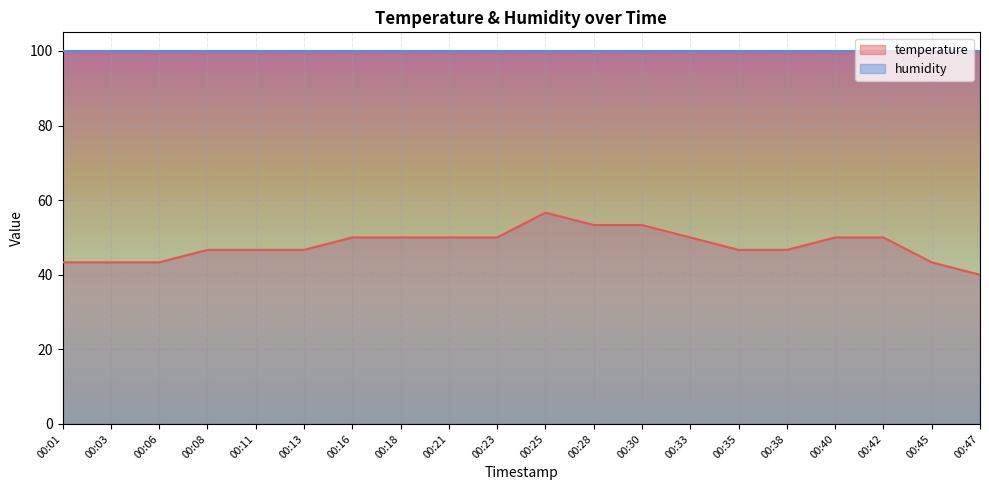

Which has a higher value, 00:25 or 00:45?

00:25